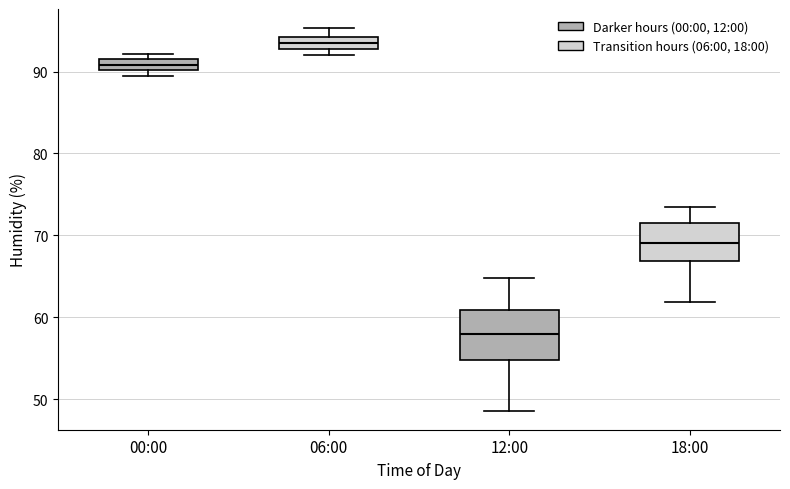

Which box's median line is the highest?

06:00